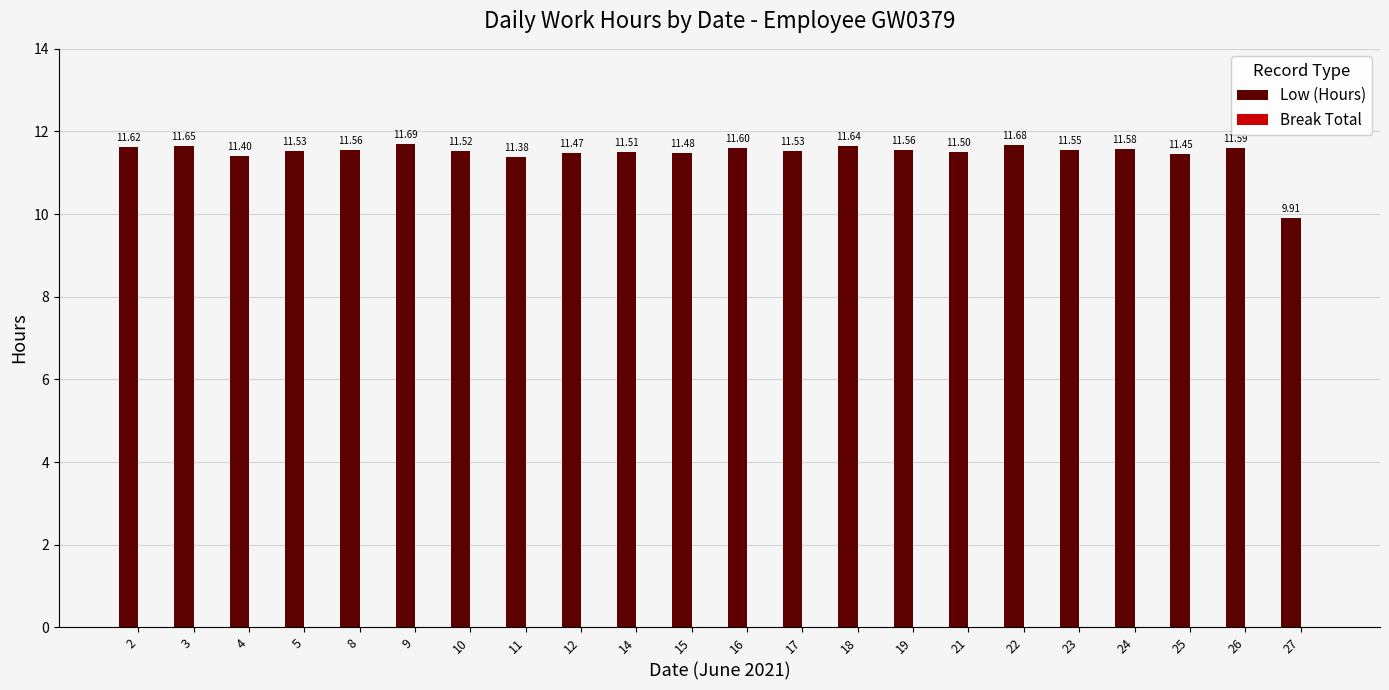

What is the greatest value displayed?

11.7